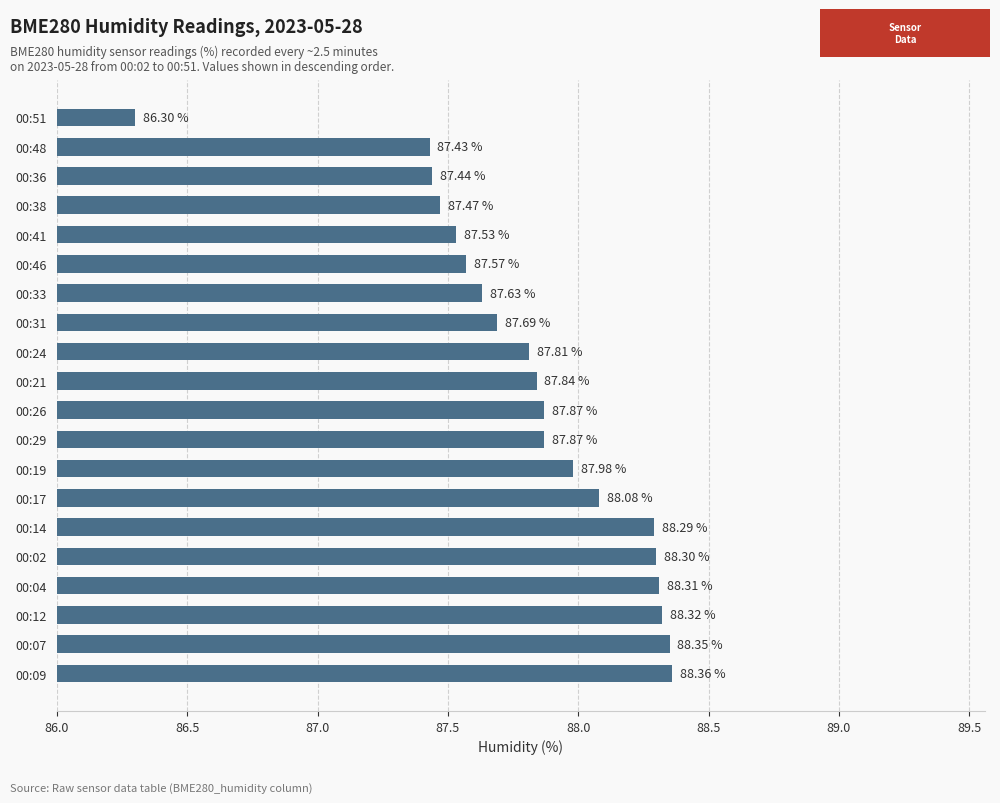

What is the difference between the second highest and second lowest values?

0.9